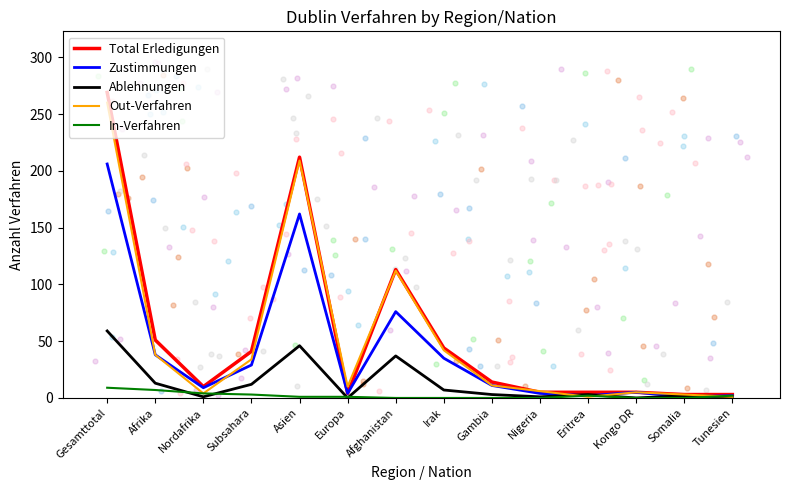

At which category is the sum across all series the highest?

Gesamttotal